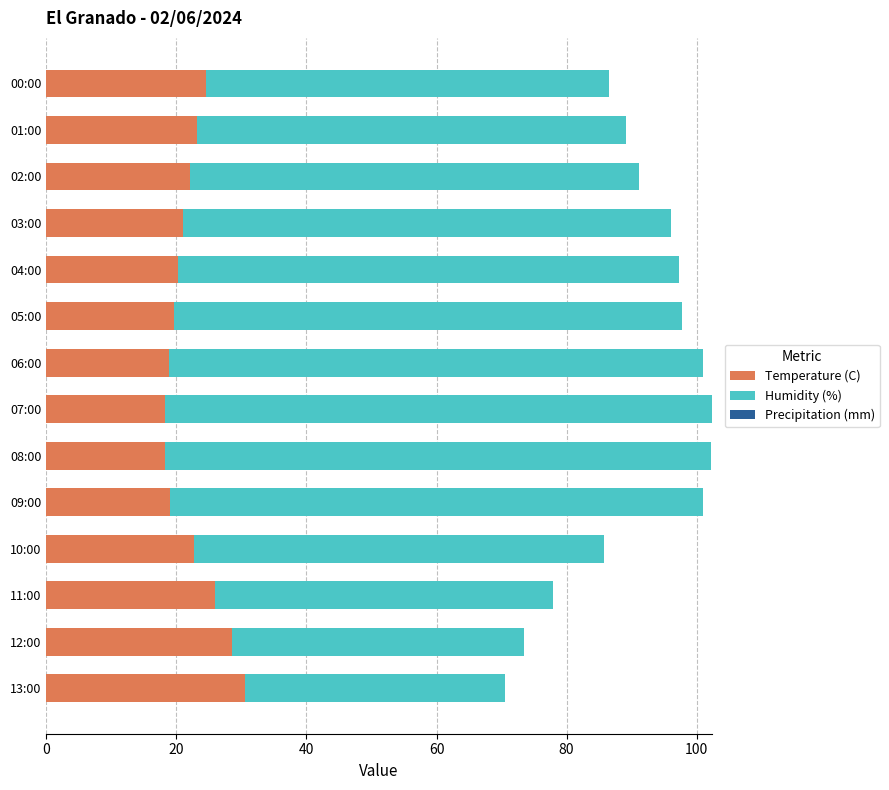

What is the difference between the second highest and minimum values in the Temperature (C) series?

10.3